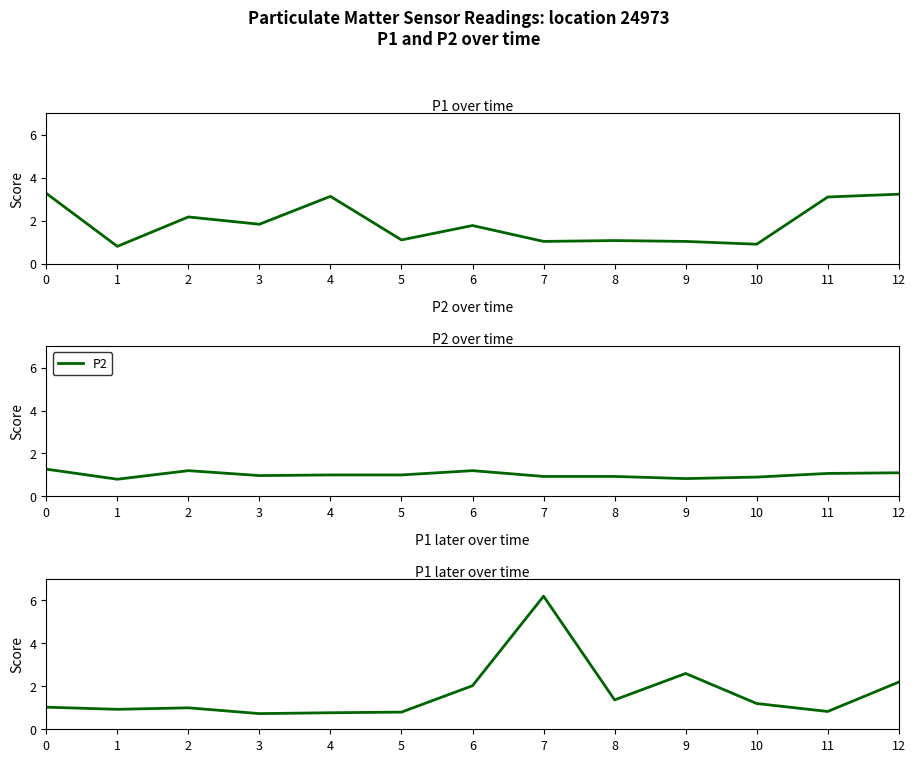

List the labels in order of P2 value, smallest first.

1, 9, 10, 7, 8, 3, 4, 5, 11, 12, 2, 6, 0